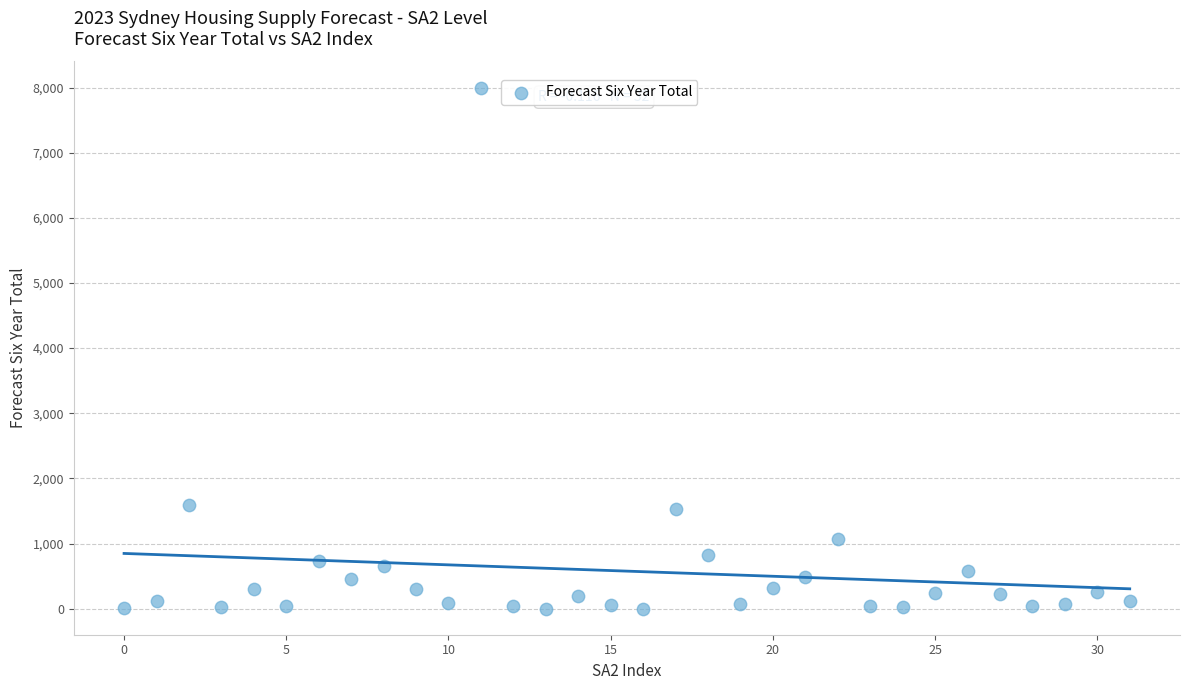

What is the range of Y values (max minus min)?

8000